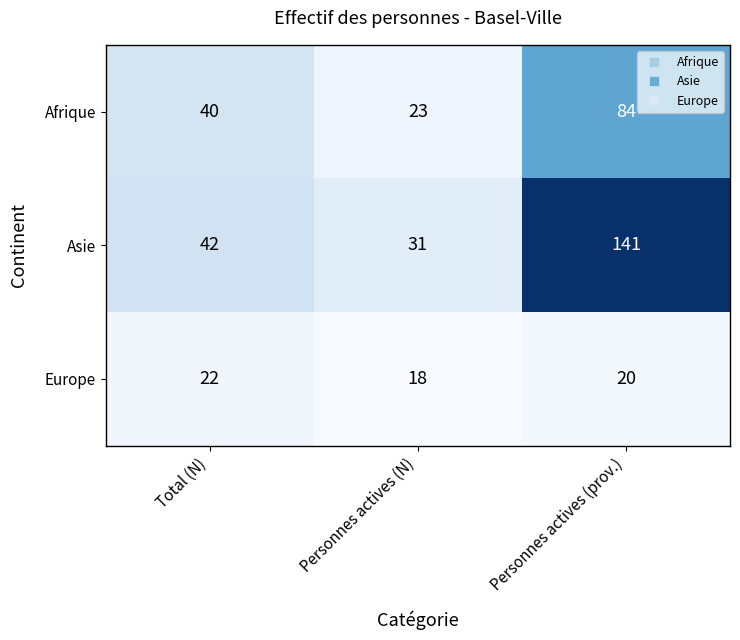

At how many categories does at least one series exceed 135?

1